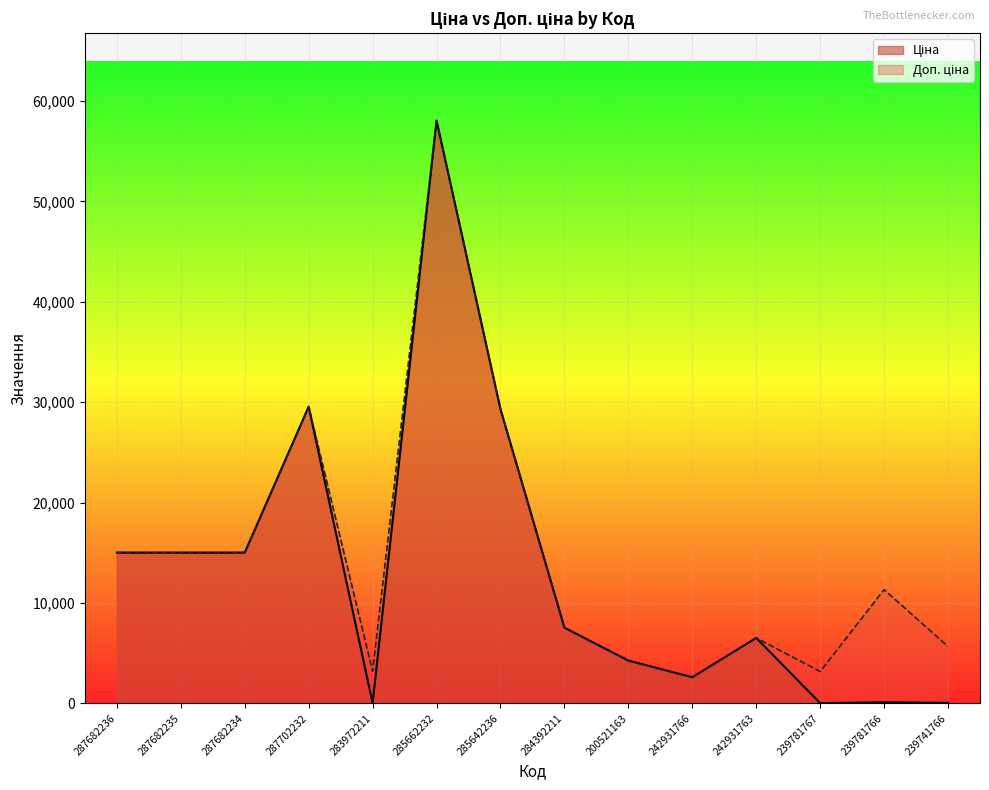

At which category is the sum across all series the highest?

285662232